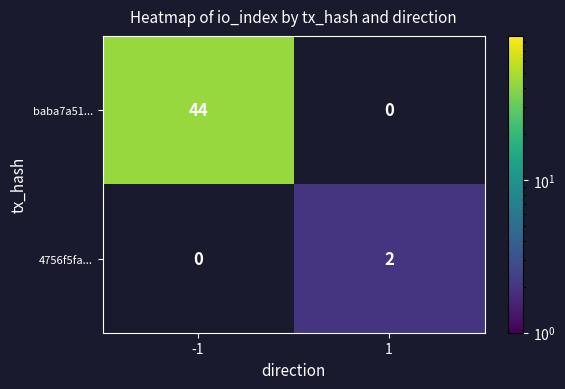

What is the difference between the maximum and minimum values in the baba7a51... series?

44